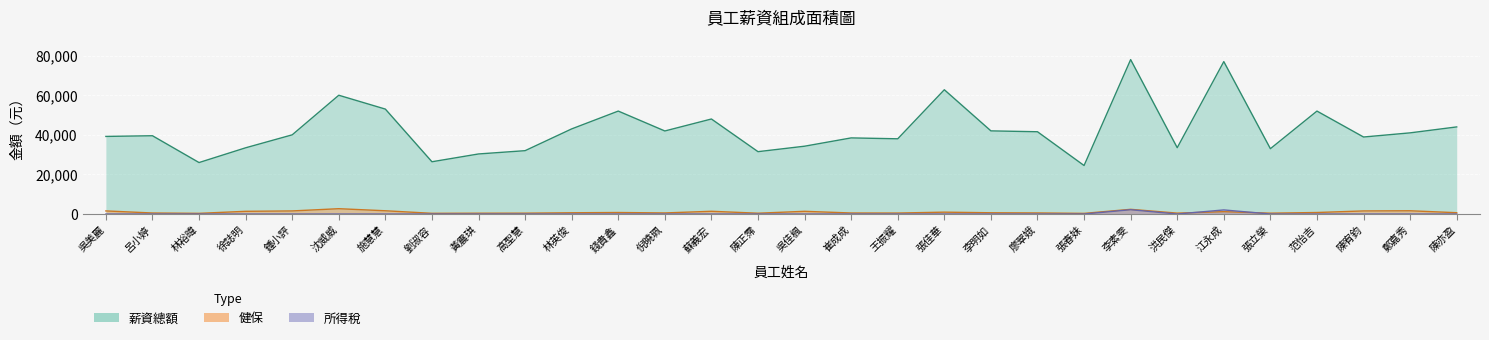

At 林裕暐, list the series in order from smallest to largest.

所得稅, 健保, 薪資總額